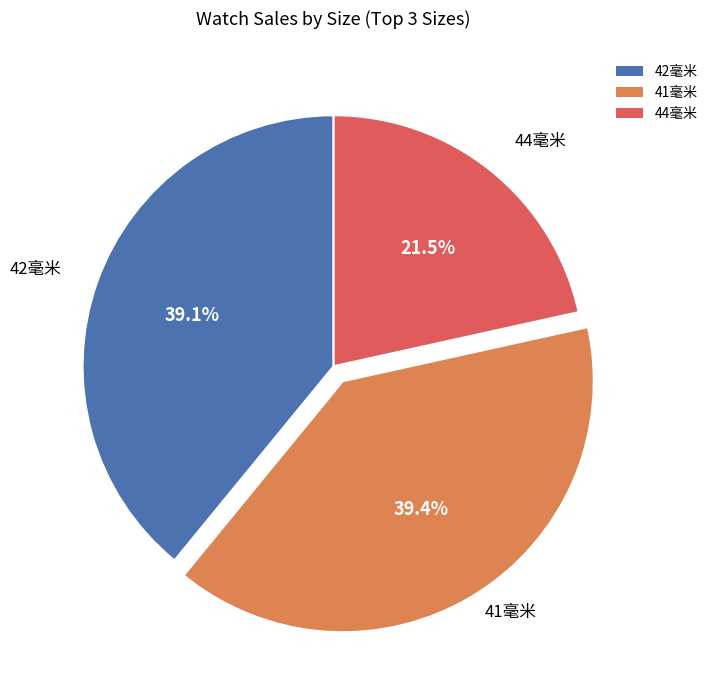

How many segments does this pie chart have?

3